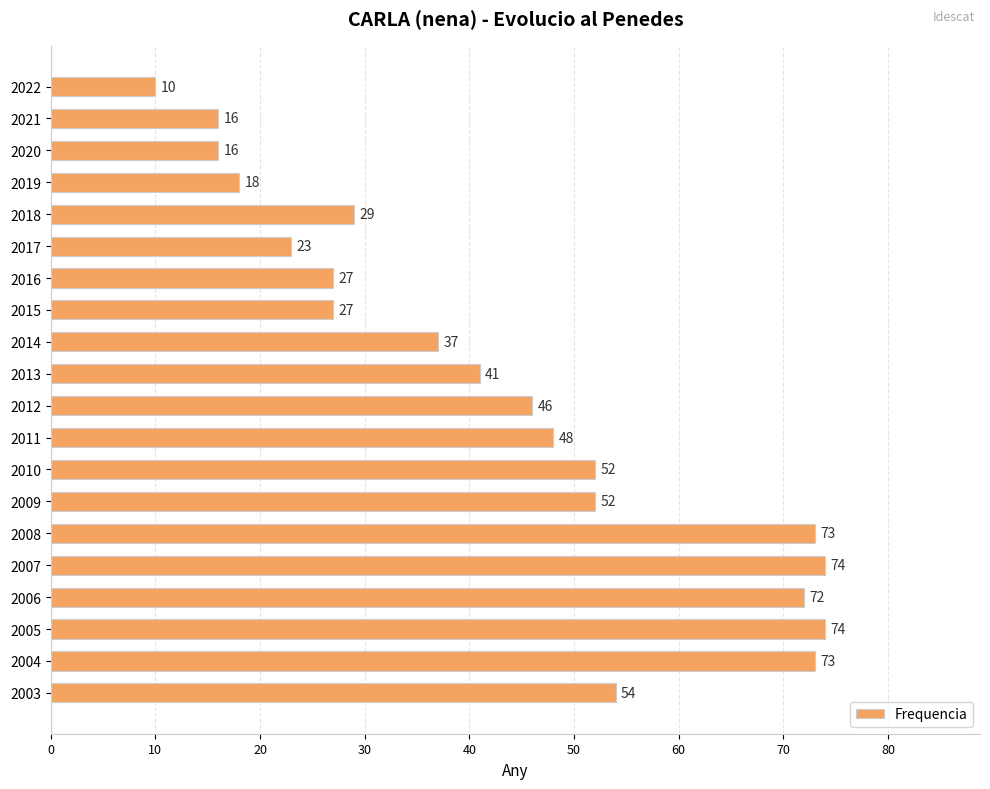

Is it true that the value at 2017 is 35?

False